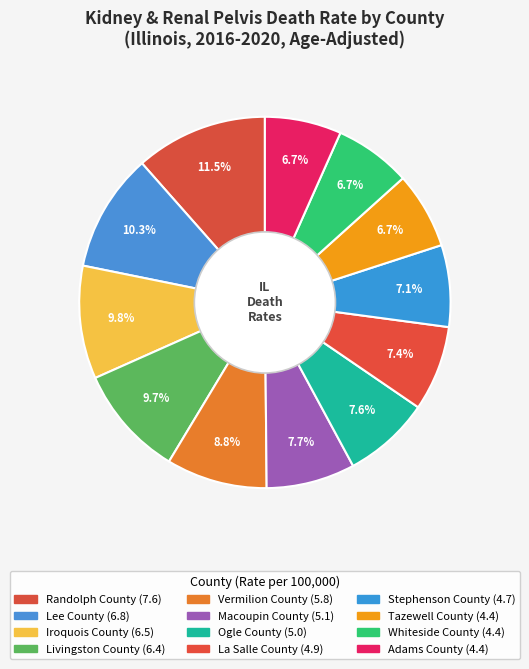

Count the number of slices in the pie.

12